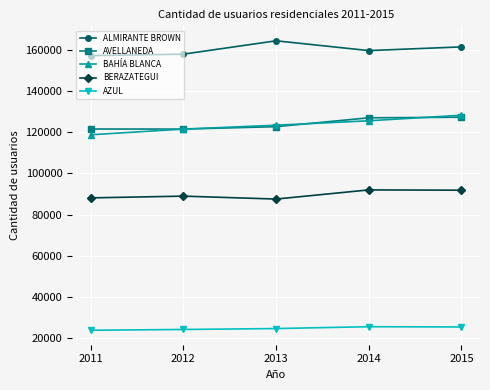

True or false: BERAZATEGUI and AVELLANEDA intersect in this chart.

False